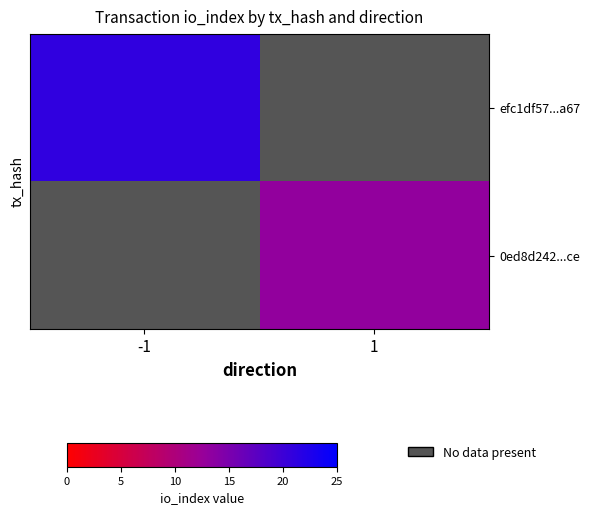

What is the maximum value for efc1df57...a67?

21.0